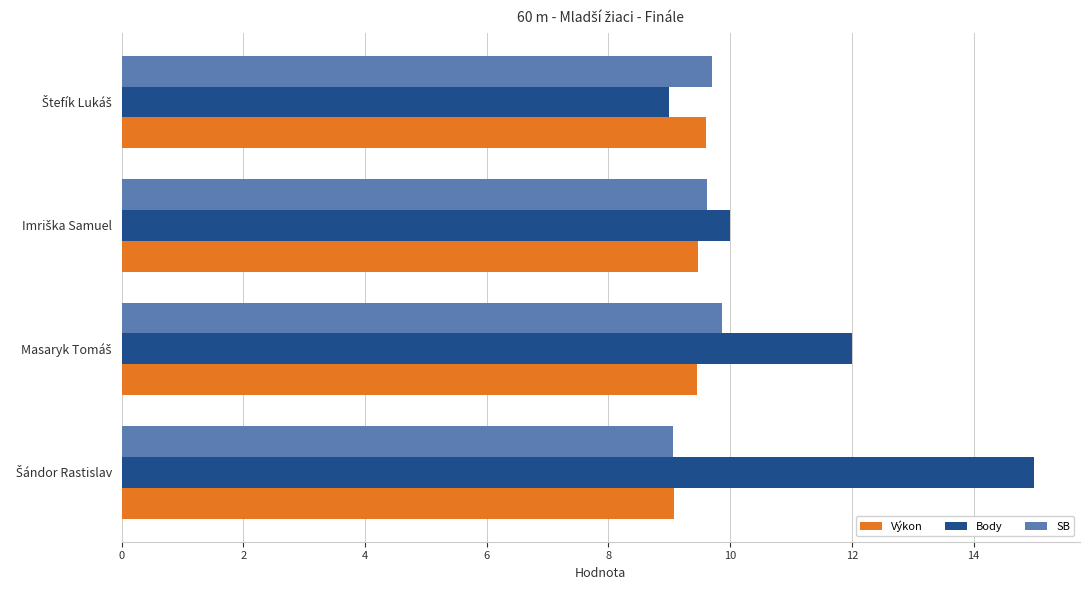

Which series has the widest spread of values?

Body